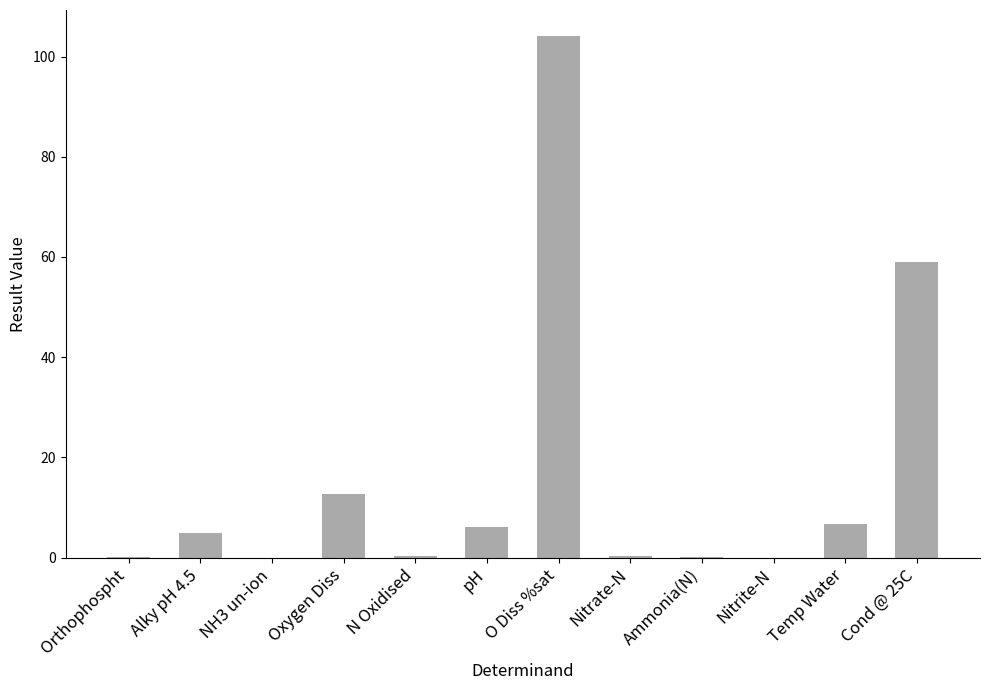

Which has a higher value, O Diss %sat or NH3 un-ion?

O Diss %sat